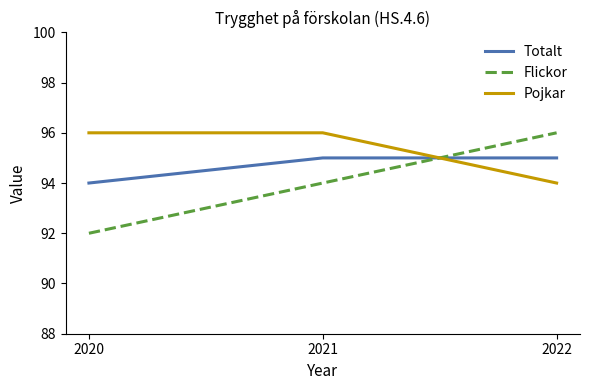

Which category has the lowest value across all series?

2020